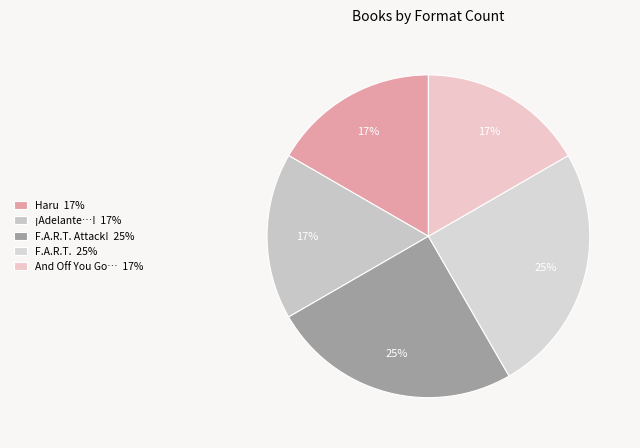

Rank the categories by value from highest to lowest.

F.A.R.T. Attack!, F.A.R.T., Haru, Adelante ve a cambiar el mundo, And Off You Go to Change the World